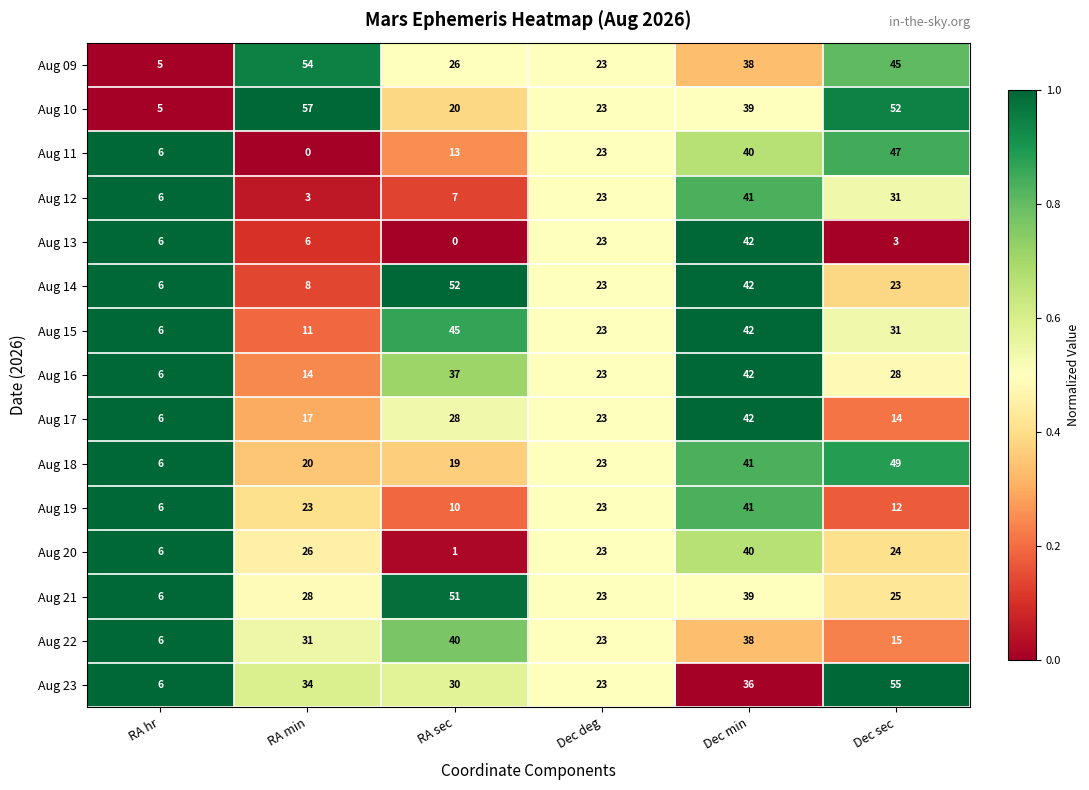

List the labels in order of Aug 09 value, smallest first.

RA hr, Dec deg, RA sec, Dec min, Dec sec, RA min